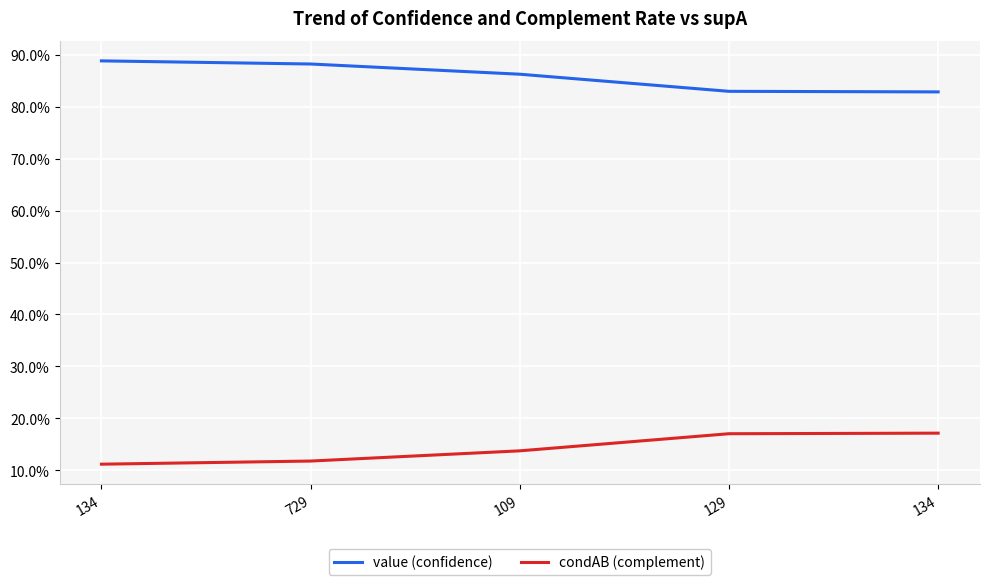

What is the lowest value of the value (confidence) series?

0.8